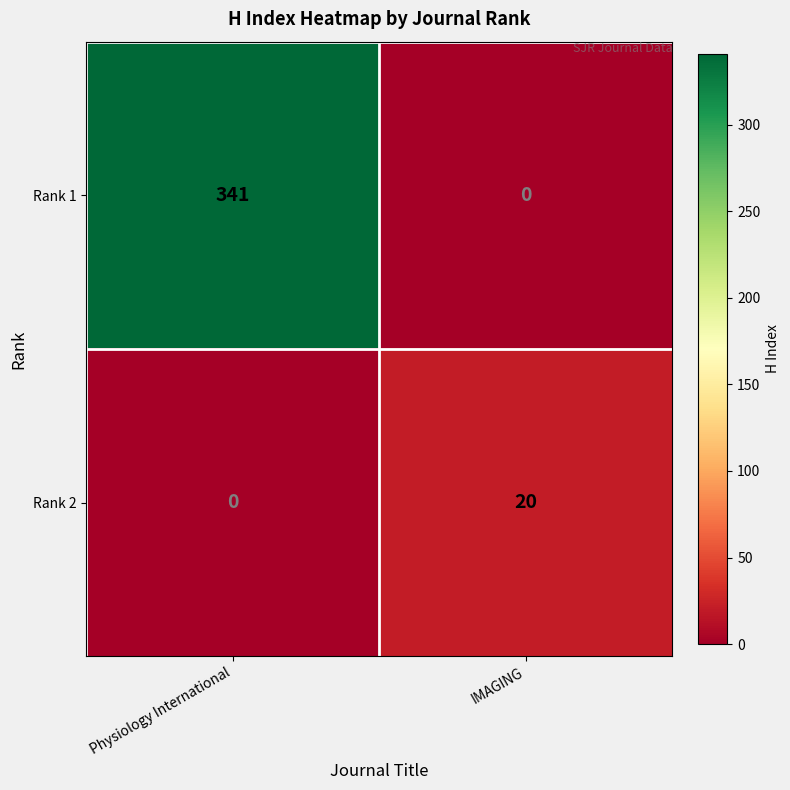

Read the Rank 2 value at IMAGING, to the nearest 10.

20